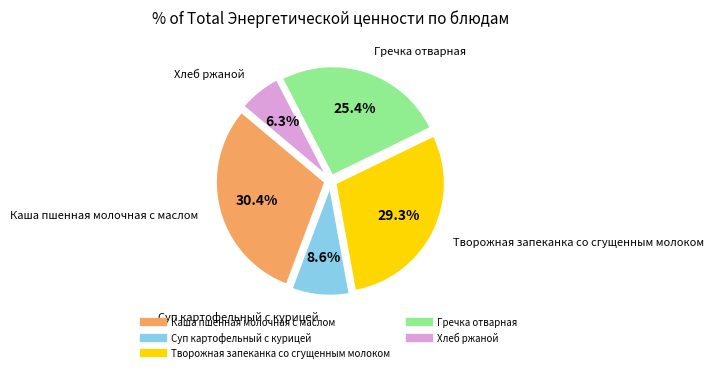

Does any single category account for the majority?

No